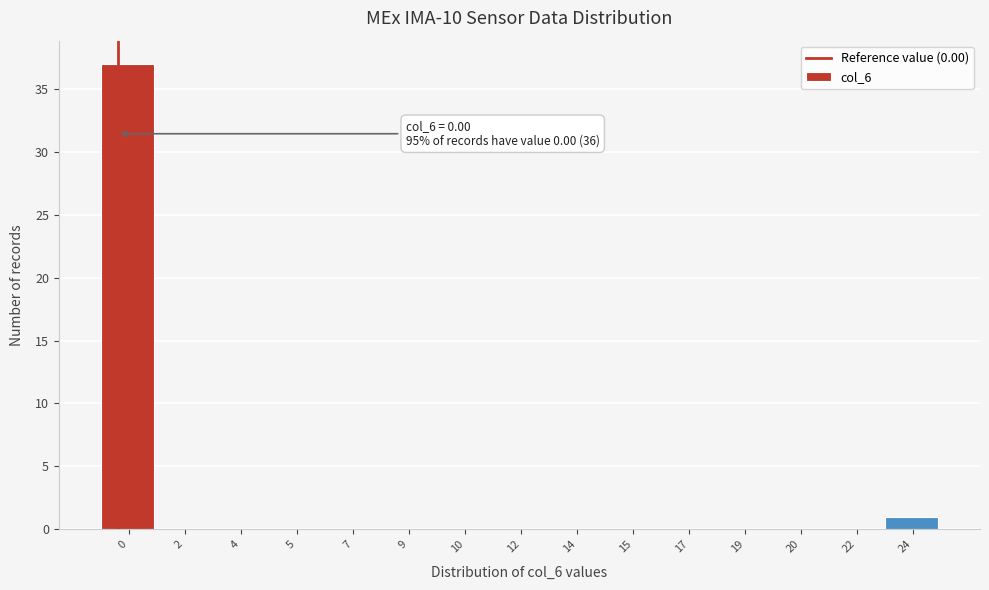

Reading left to right, extract all data points from this chart.

0=37	2=0	4=0	5=0	7=0	9=0	10=0	12=0	14=0	15=0	17=0	19=0	20=0	22=0	24=1